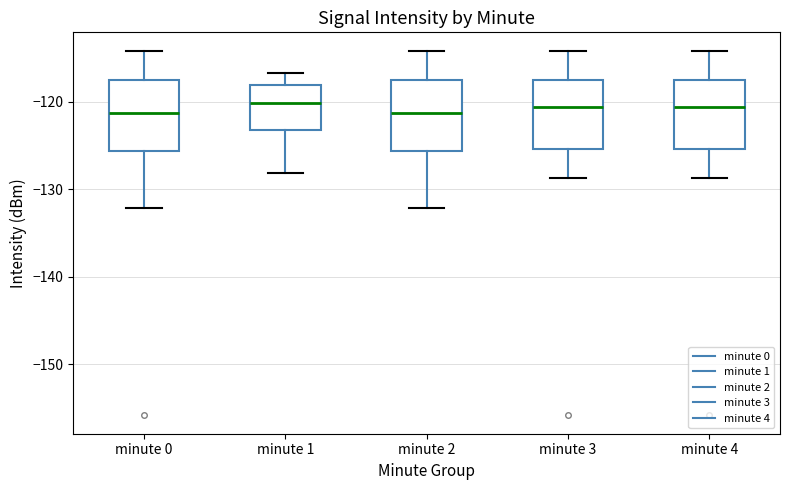

Reading left to right, read every box against the y-axis: the position of its median line, the range the box covers, and the ends of its whiskers. The values are not printed on the chart, so give them approximately, as read against the axis.

minute 0: median -121, box -126 to -118, whiskers -132 to -114
minute 1: median -120, box -123 to -118, whiskers -128 to -117
minute 2: median -121, box -126 to -118, whiskers -132 to -114
minute 3: median -121, box -125 to -118, whiskers -129 to -114
minute 4: median -121, box -125 to -118, whiskers -129 to -114